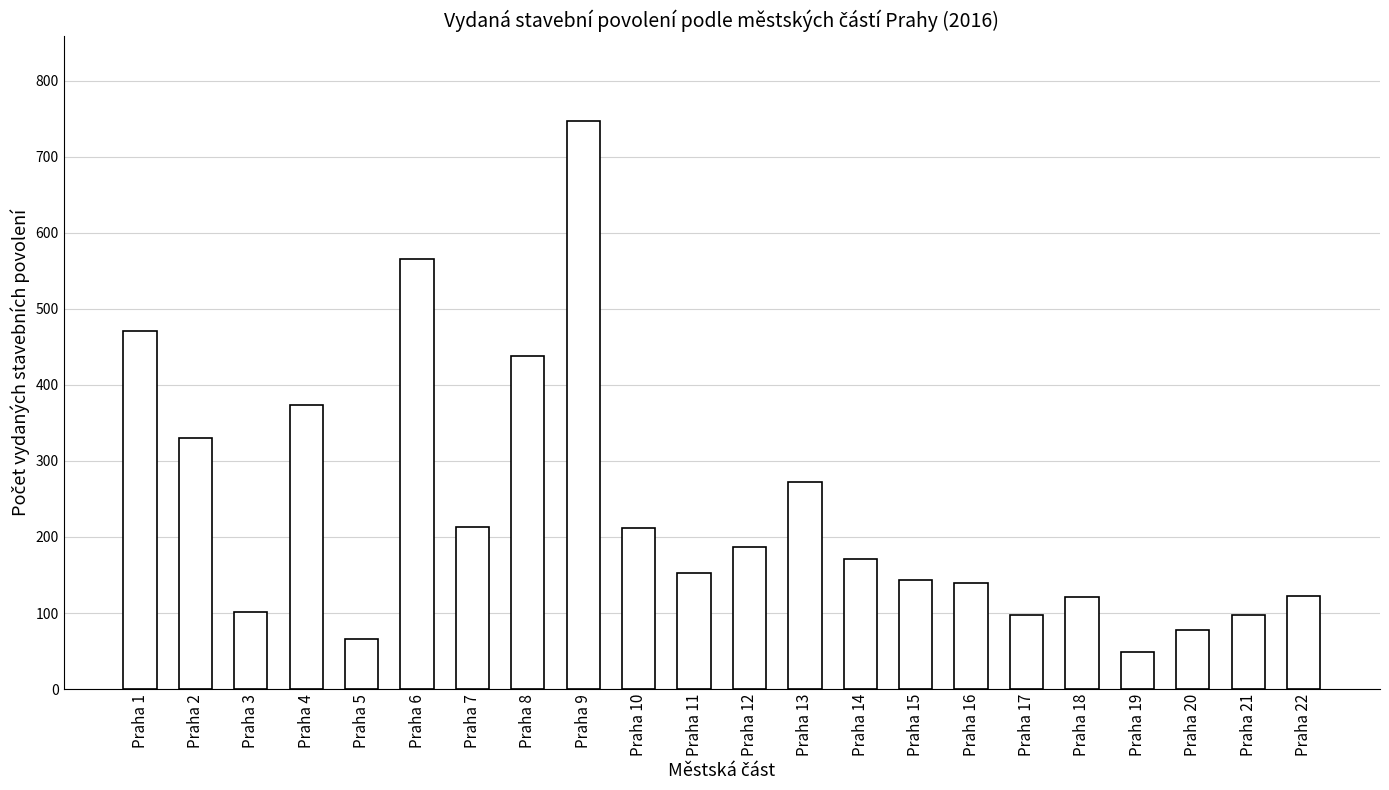

What value does the data have at Praha 8?

438